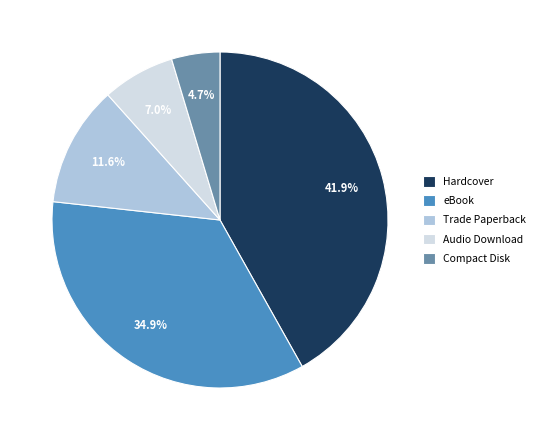

What is the smallest slice in the pie chart?

Compact Disk